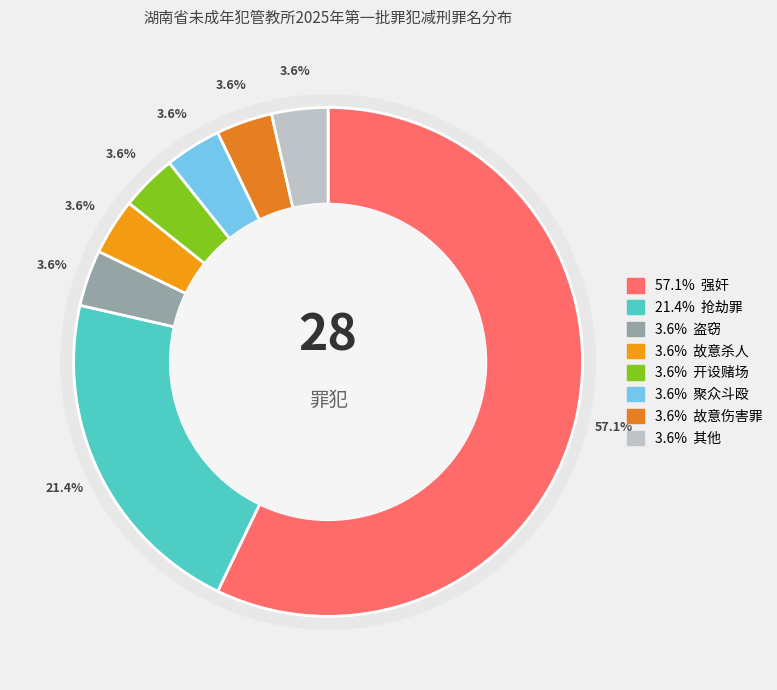

Which slice is the largest?

强奸